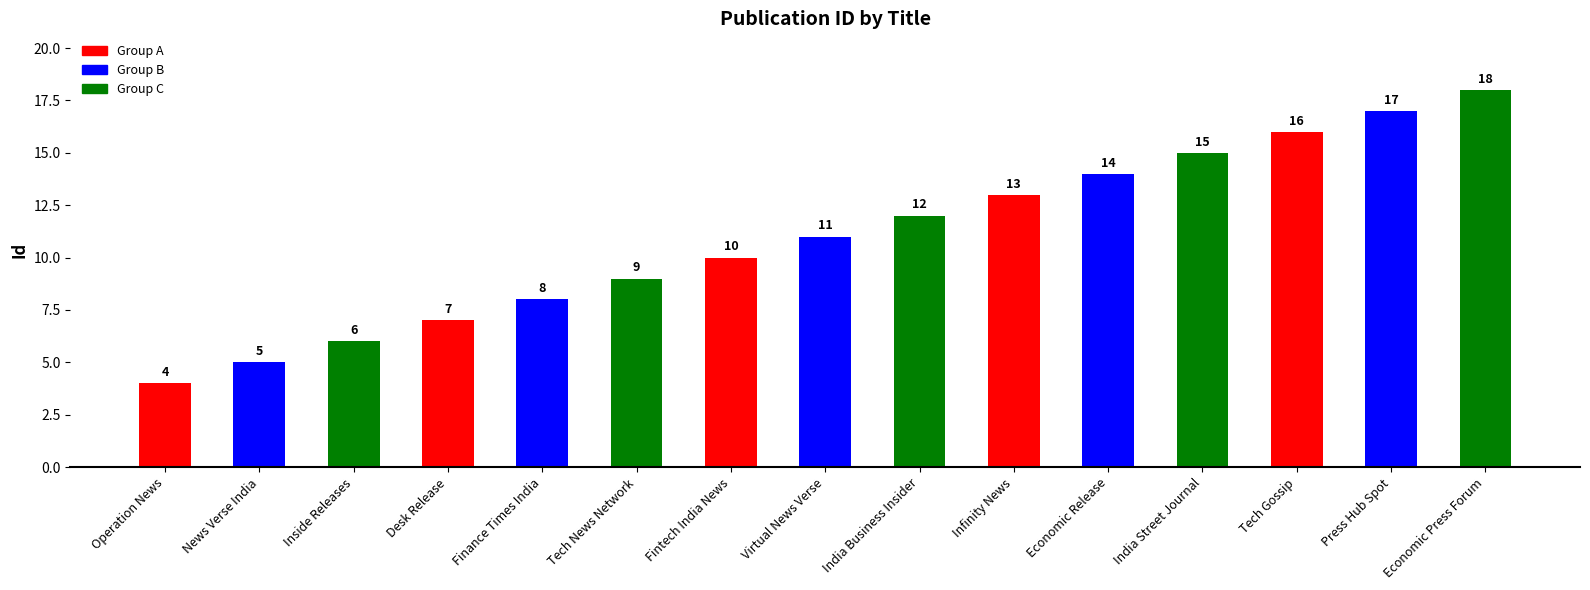

Reading left to right, extract all data points from this chart.

4	5	6	7	8	9	10	11	12	13	14	15	16	17	18